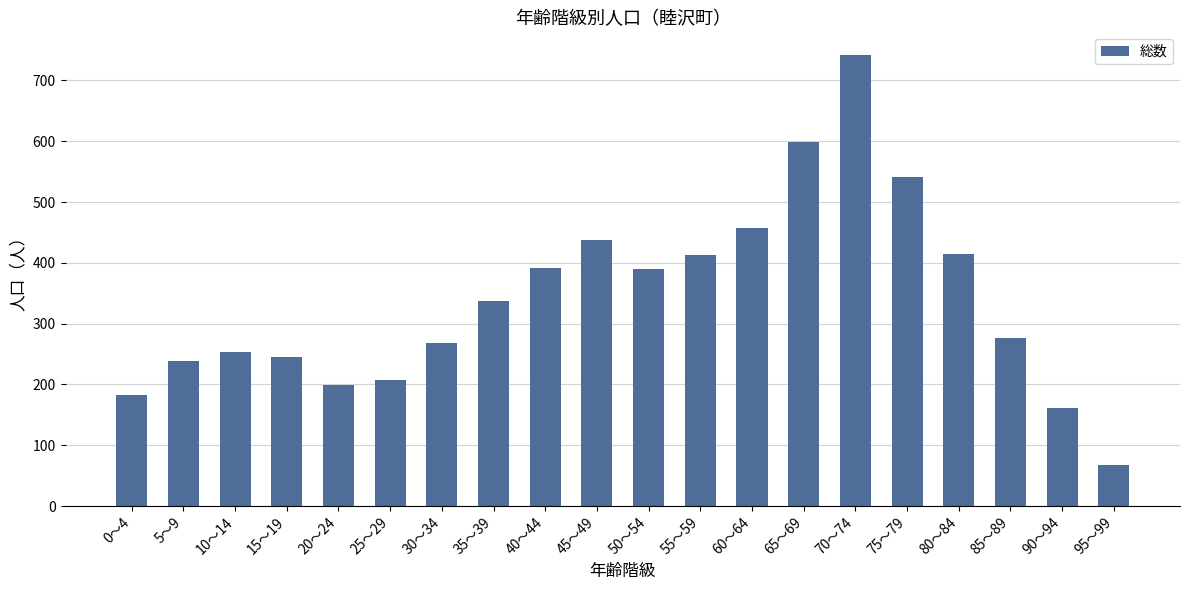

Which has a higher value, 5～9 or 60～64?

60～64